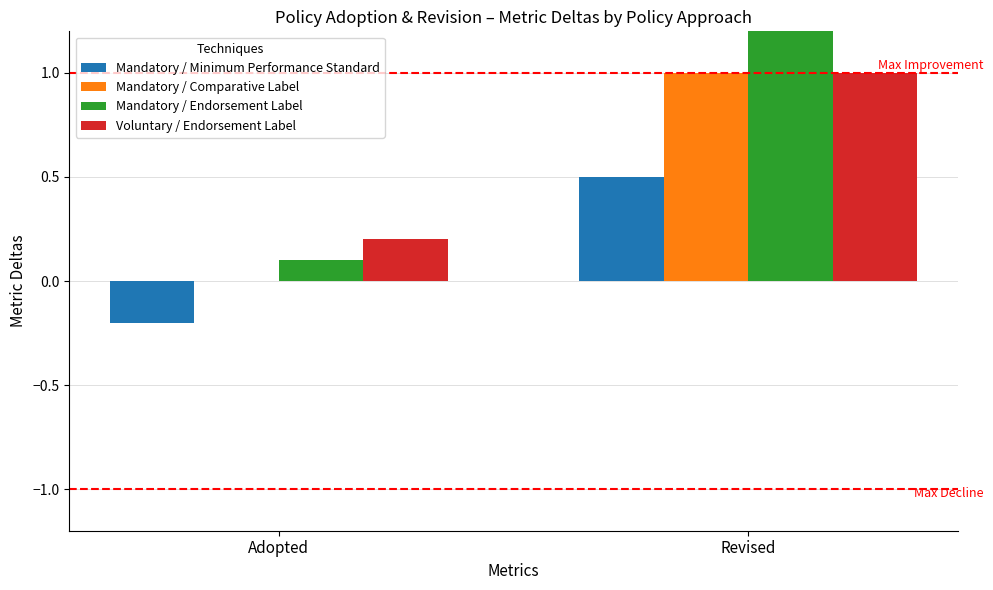

At which category is the sum across all series the highest?

Revised